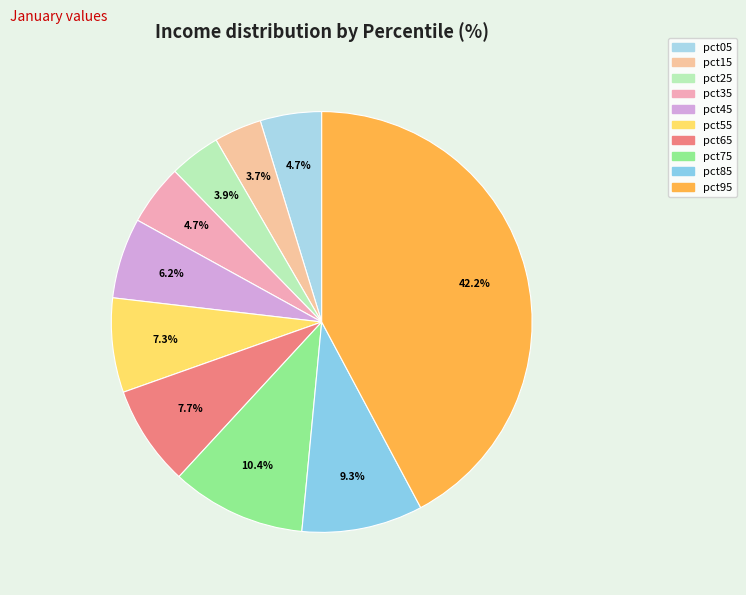

The pct95 slice represents 42% of the pie. True or false?

True